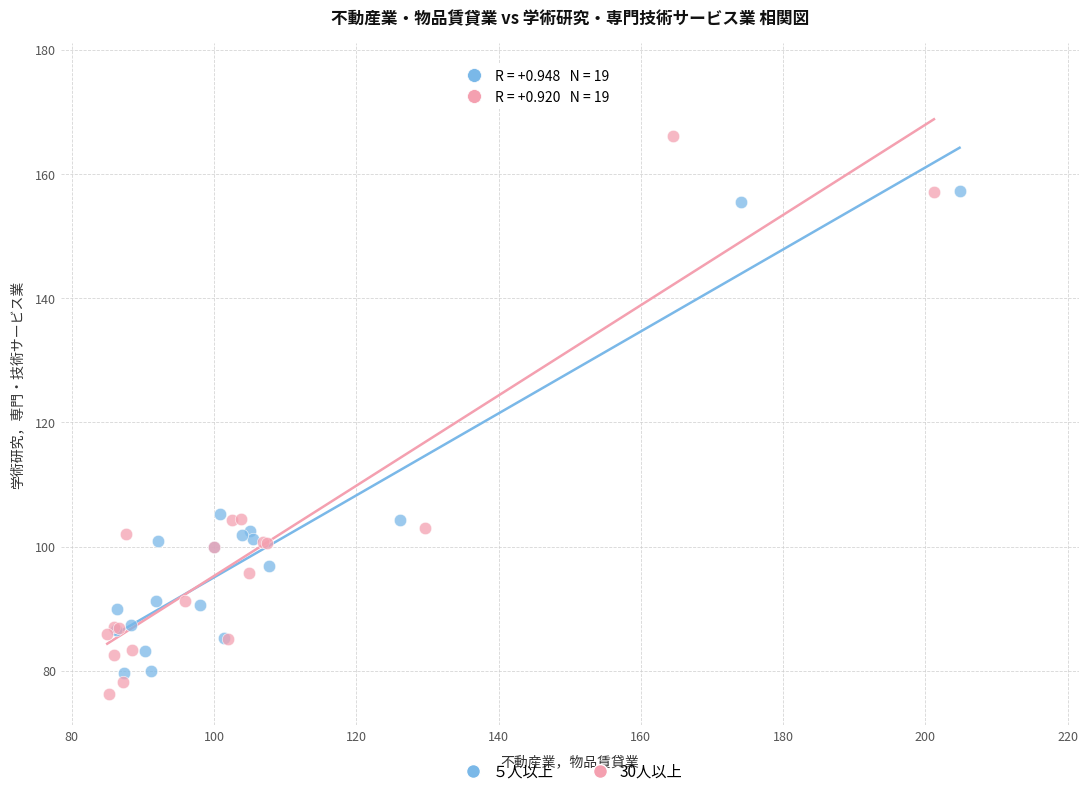

What are all the series names shown in the legend?

５人以上, 30人以上